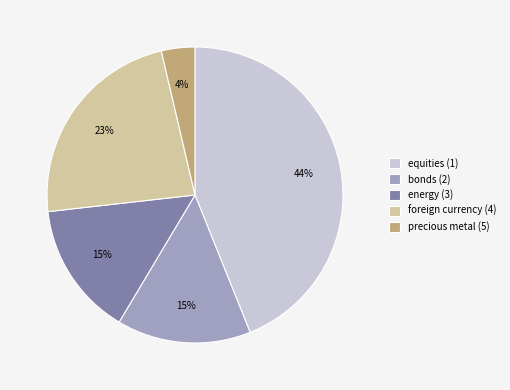

Is the sum of equities (1) and foreign currency (4) greater than half?

Yes